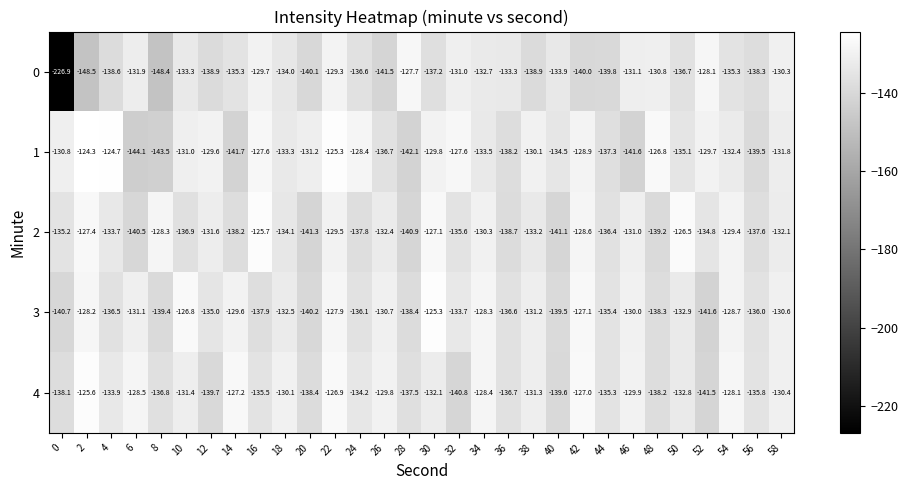

Rank the series at 24 from highest to lowest value.

1, 4, 3, 0, 2